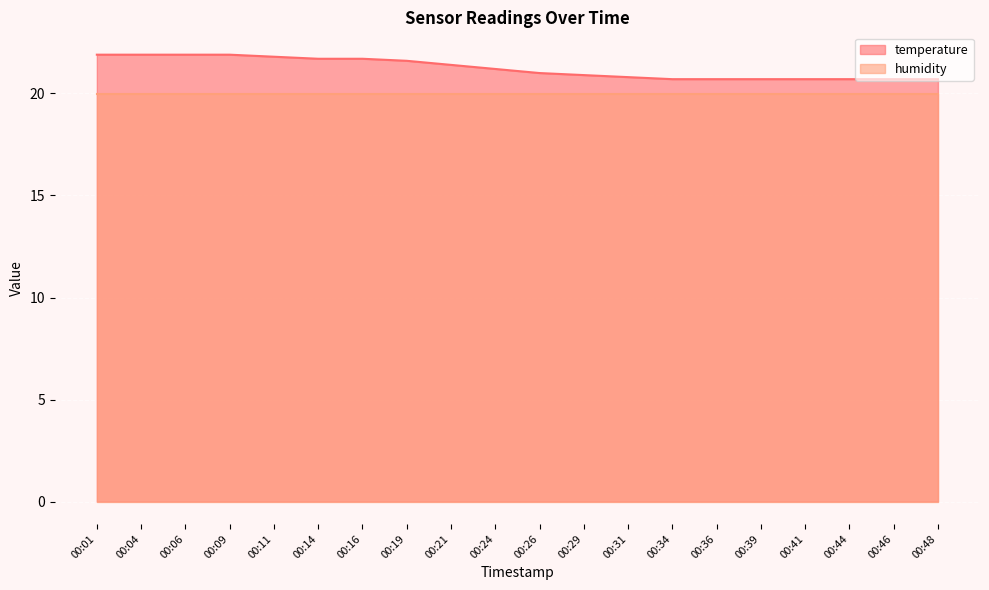

What is the average value?

21.2